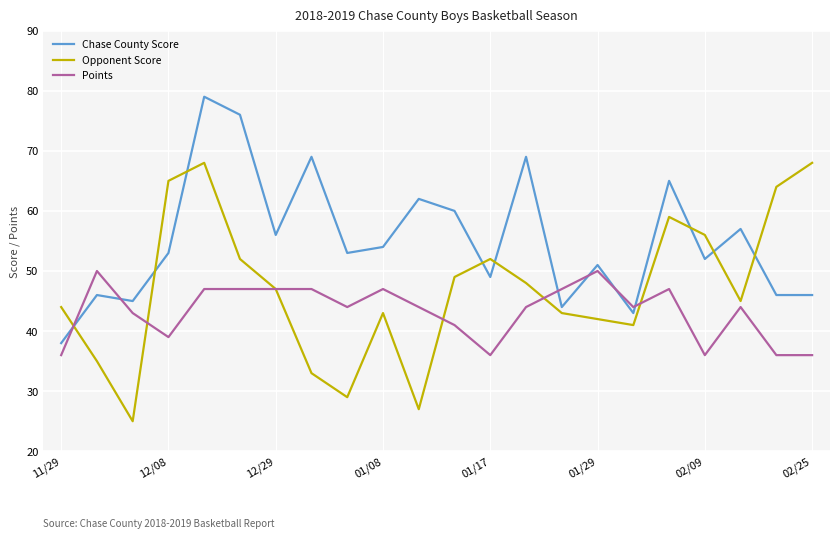

Which series has the largest total across all categories?

Chase County Score